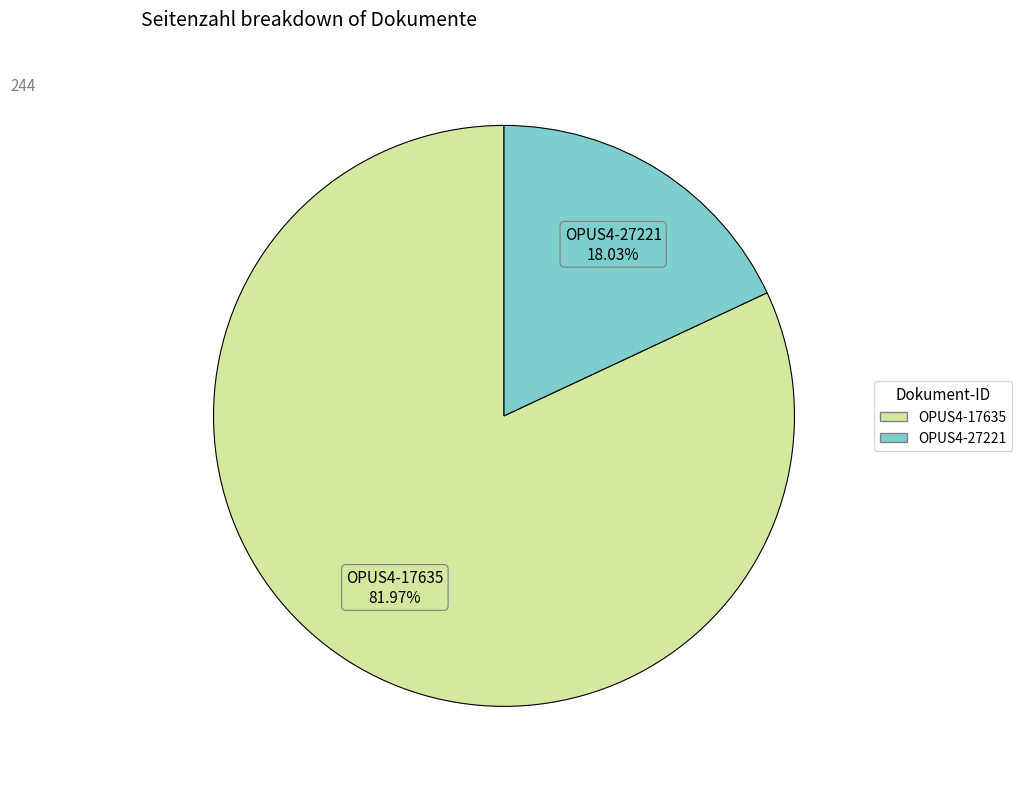

What is the ratio of the value at OPUS4-17635 to the value at OPUS4-27221?

4.5